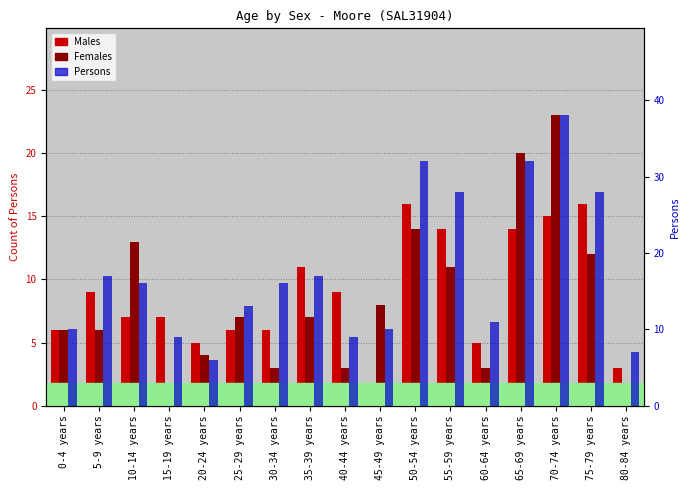

Reading left to right, extract all data points from this chart.

Males: 0-4 years=6	5-9 years=9	10-14 years=7	15-19 years=7	20-24 years=5	25-29 years=6	30-34 years=6	35-39 years=11	40-44 years=9	45-49 years=0	50-54 years=16	55-59 years=14	60-64 years=5	65-69 years=14	70-74 years=15	75-79 years=16	80-84 years=3
Females: 0-4 years=6	5-9 years=6	10-14 years=13	15-19 years=0	20-24 years=4	25-29 years=7	30-34 years=3	35-39 years=7	40-44 years=3	45-49 years=8	50-54 years=14	55-59 years=11	60-64 years=3	65-69 years=20	70-74 years=23	75-79 years=12	80-84 years=0
Persons: 0-4 years=10	5-9 years=17	10-14 years=16	15-19 years=9	20-24 years=6	25-29 years=13	30-34 years=16	35-39 years=17	40-44 years=9	45-49 years=10	50-54 years=32	55-59 years=28	60-64 years=11	65-69 years=32	70-74 years=38	75-79 years=28	80-84 years=7